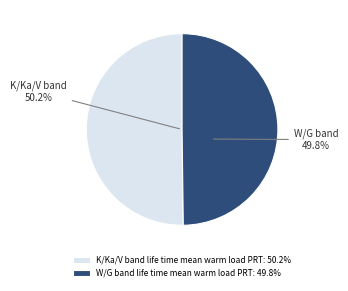

Is it true that K/Ka/V band life time mean warm load PRT is 41% of the pie?

False